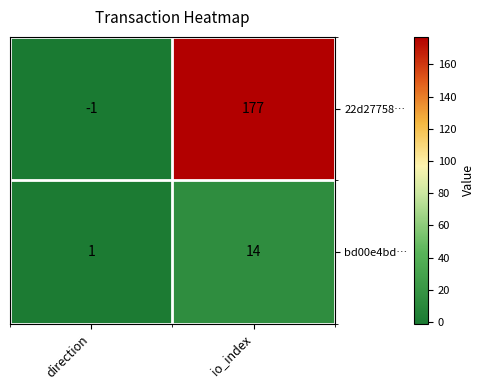

Rank the series by their average value, from lowest to highest.

bd00e4bd…, 22d27758…